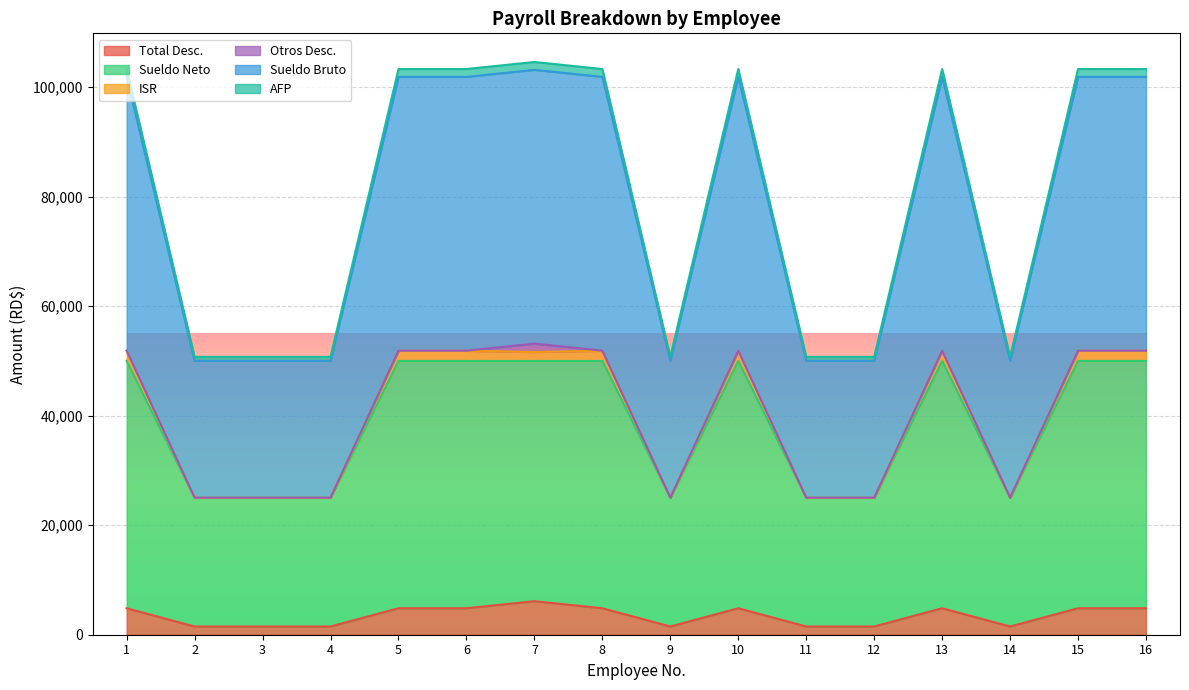

What is the difference between the maximum and minimum values in the Total Desc. series?

4617.1